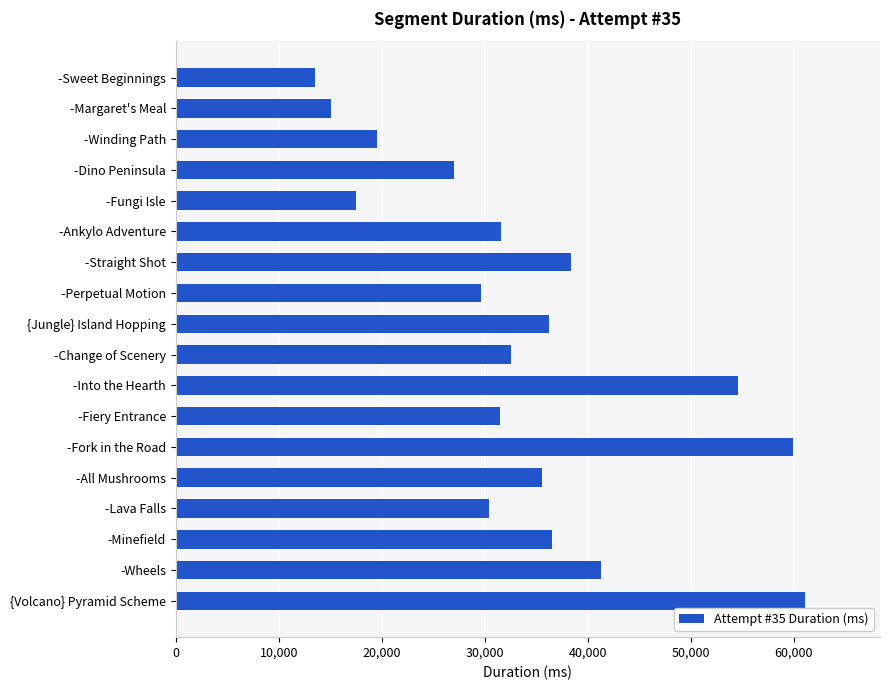

The chart shows a value of 19454 at -Perpetual Motion. True or false?

False